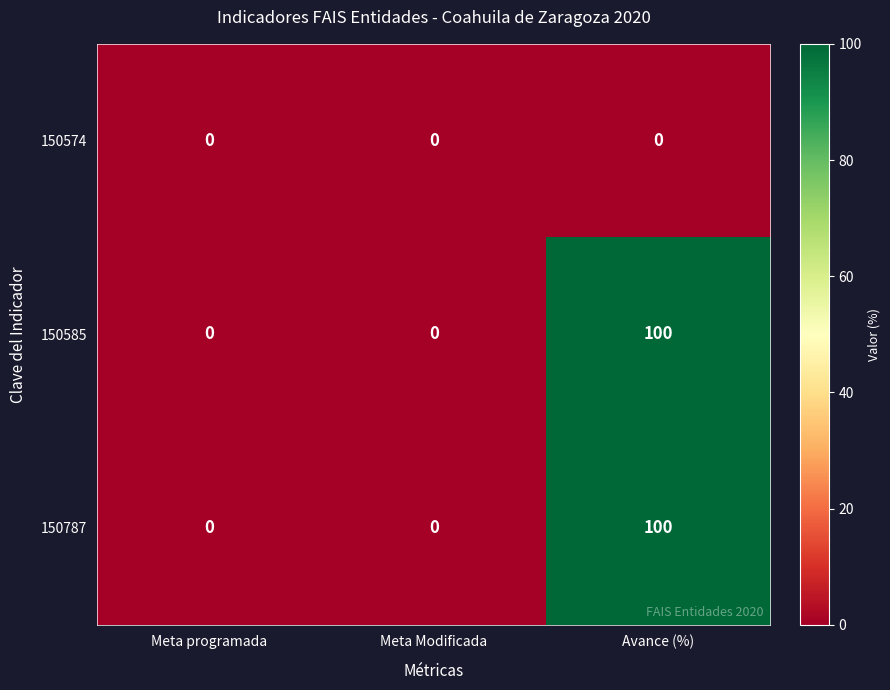

Is the value of 150585 at Avance (%) greater than the value of 150574 at Meta programada?

Yes